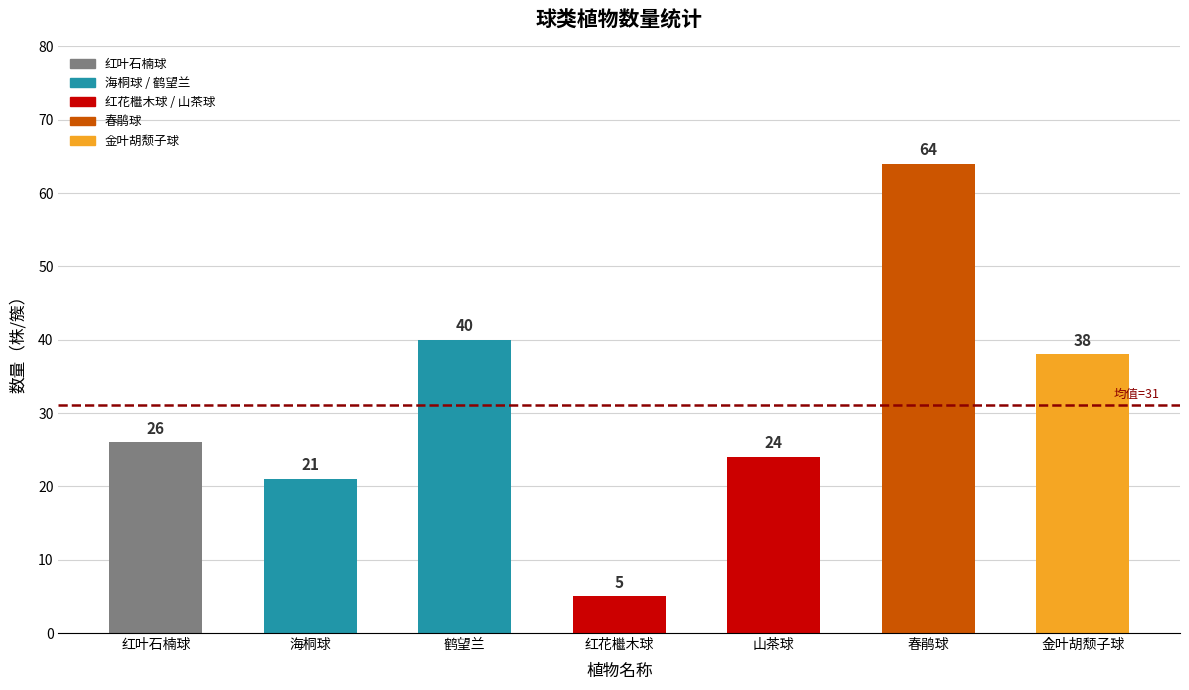

What position from the right is 山茶球?

3